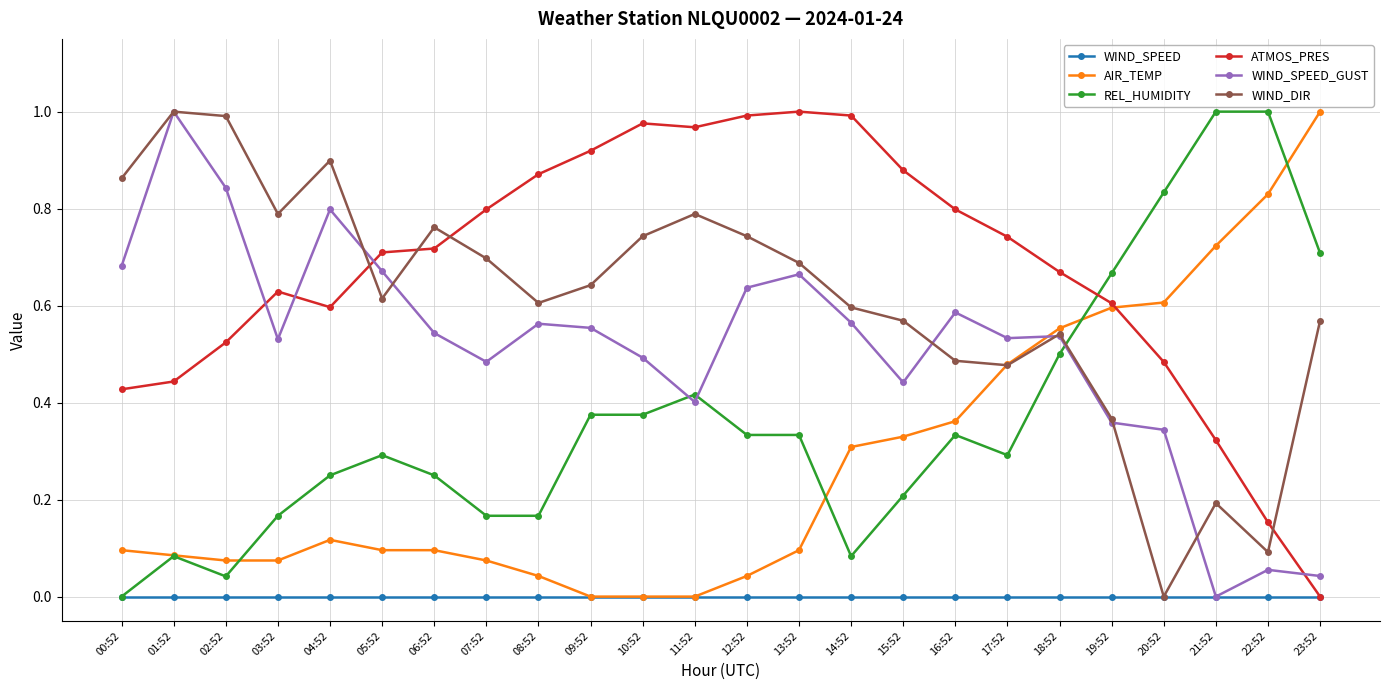

Which series changed the most between 15:52 and 18:52?

REL_HUMIDITY